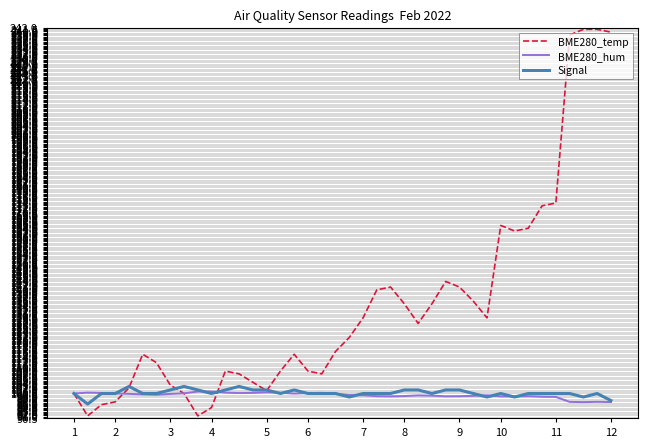

What is the maximum value for BME280_hum?

100.8